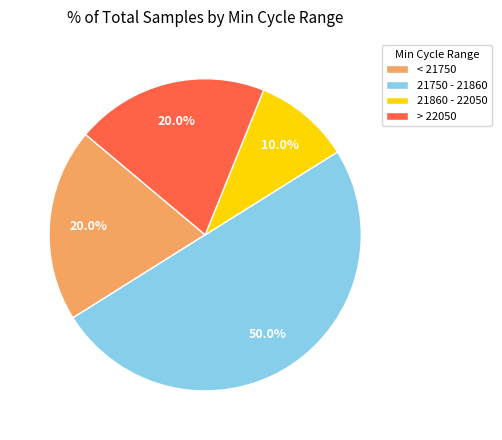

Combined, what portion of the pie is < 21750 and > 22050?

40.0%